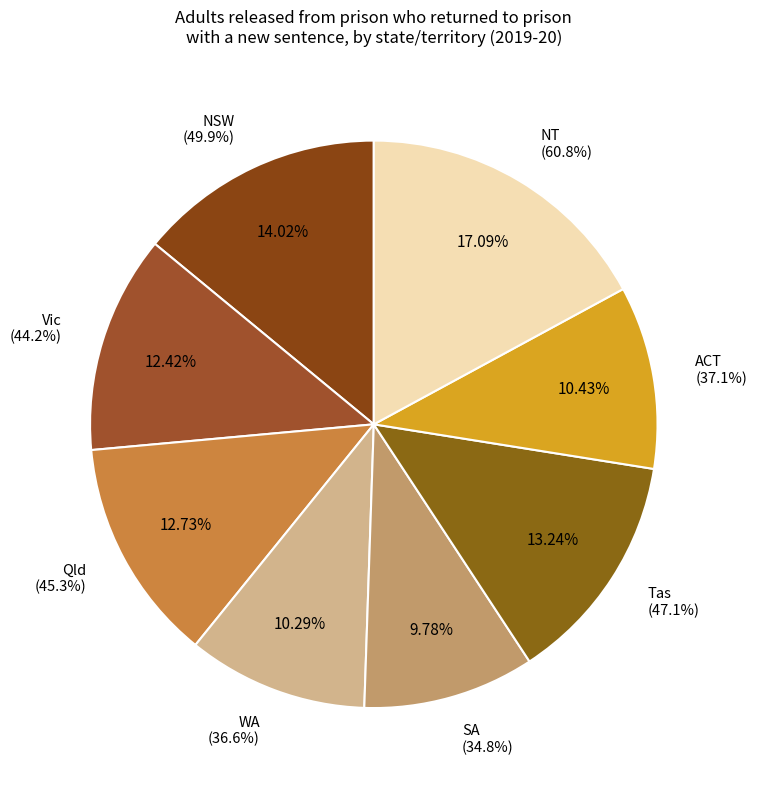

How many slices are in this pie chart?

8